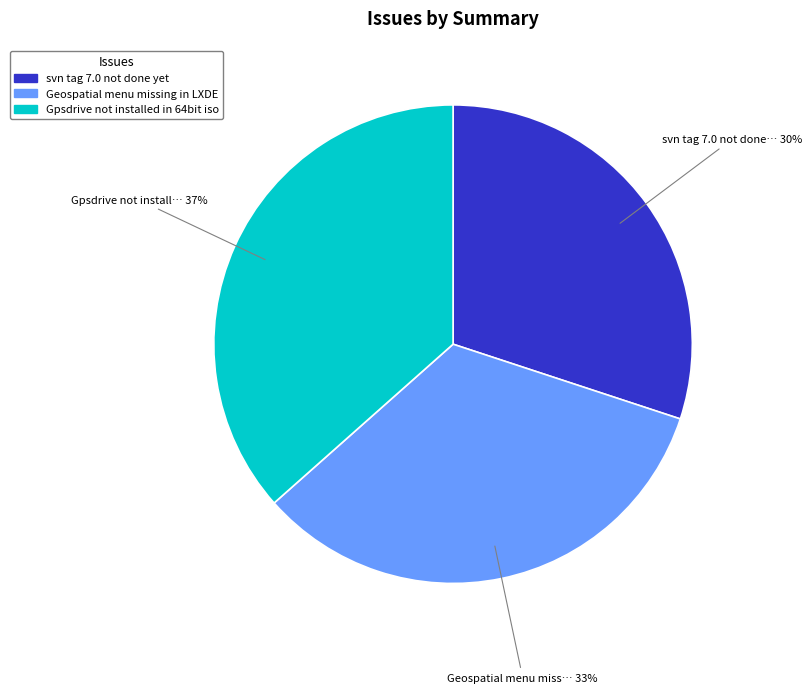

To the nearest percent, what is the combined percentage of Geospatial menu missing in LXDE and svn tag 7.0 not done yet?

63%